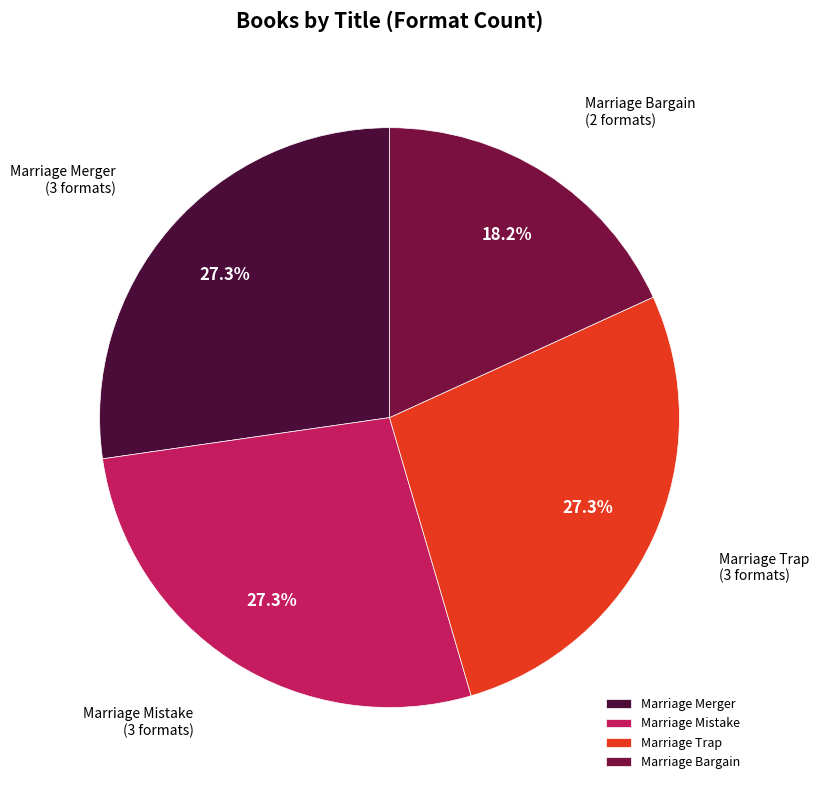

Count the number of slices in the pie.

4